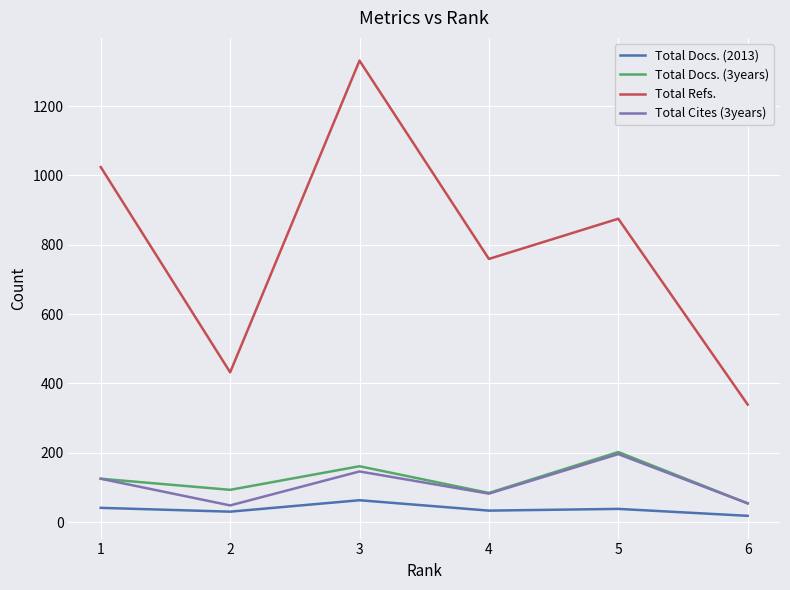

The value of Total Refs. at 1 is 330. True or false?

False